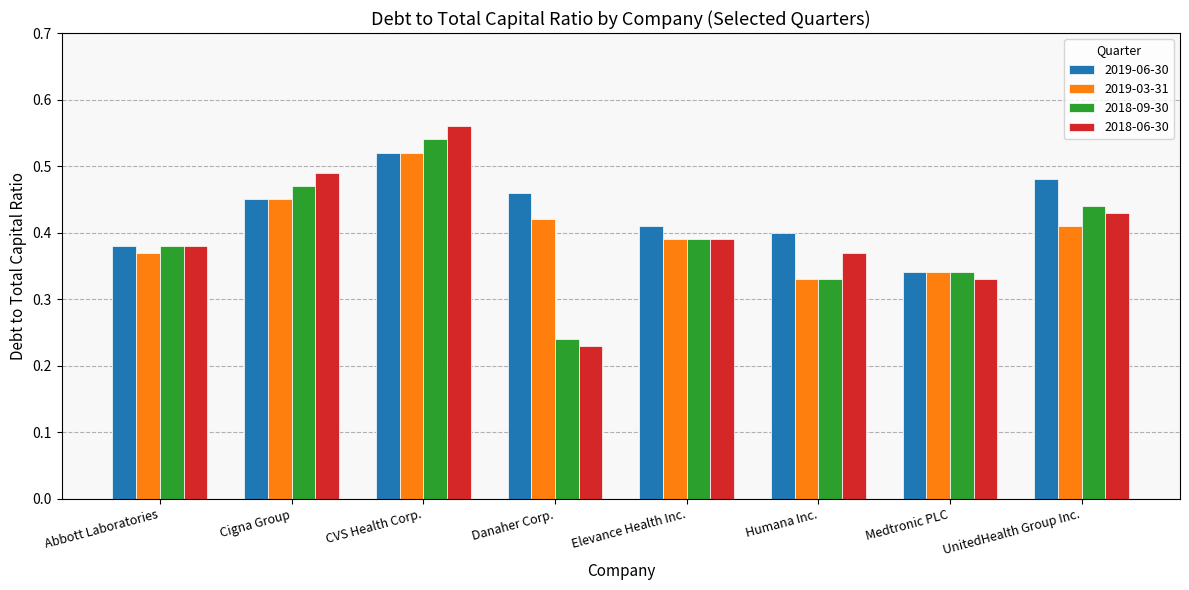

At how many categories does at least one series exceed 0?

8